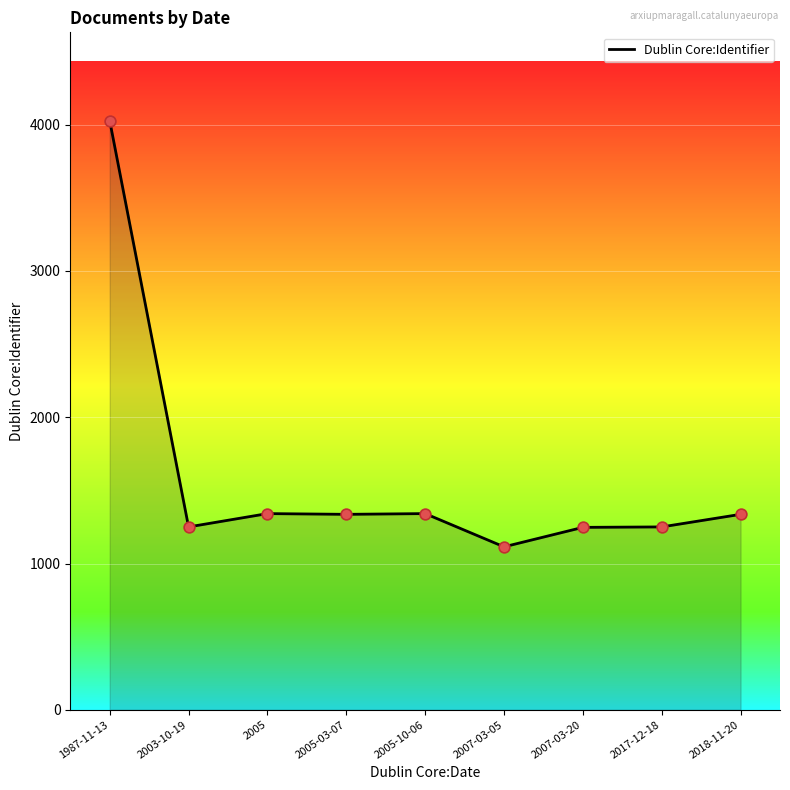

Between 2007-03-20 and 1987-11-13, which is larger?

1987-11-13